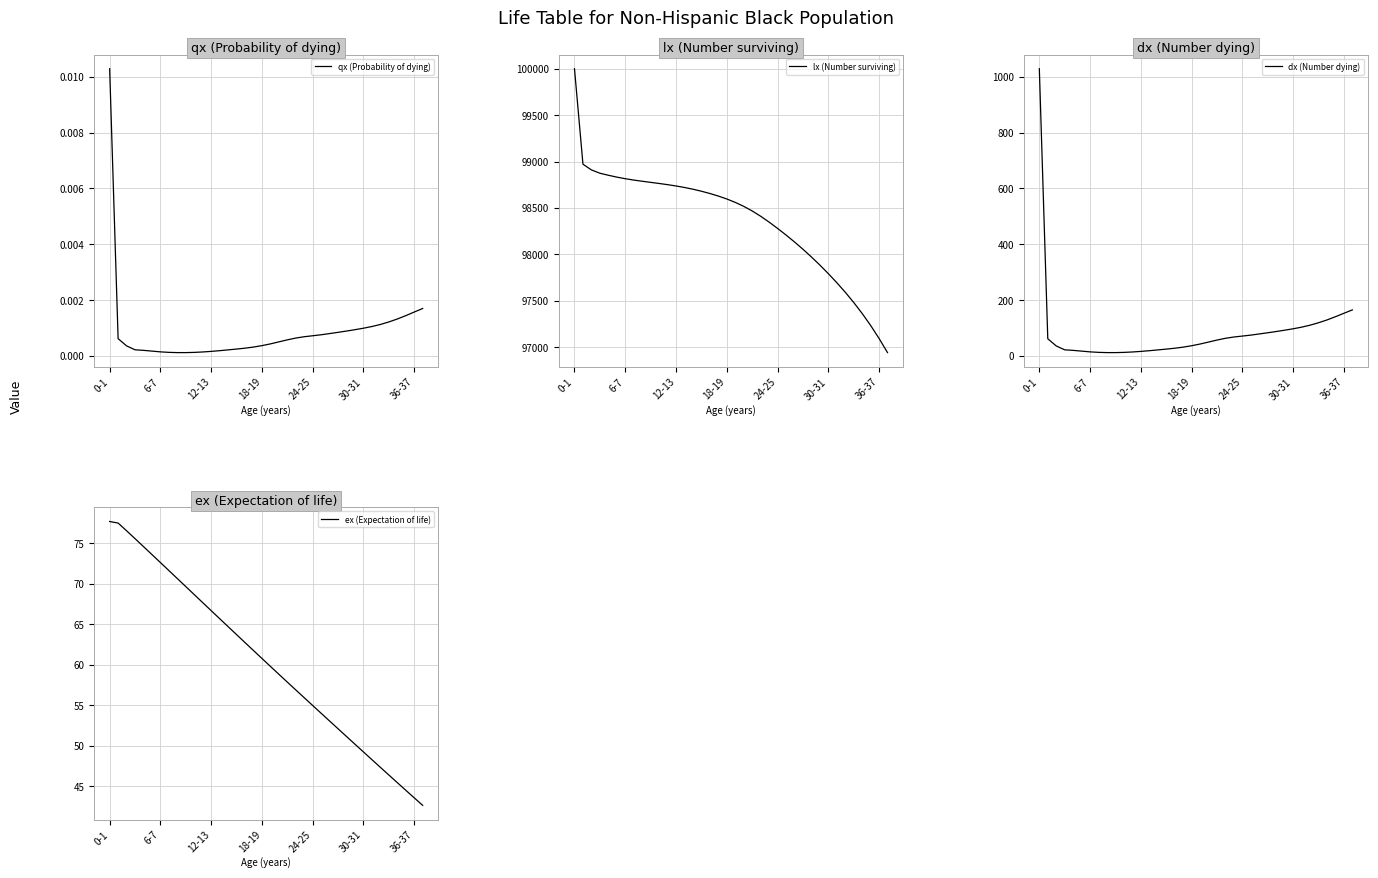

The value of lx (Number surviving) at 12-13 is 98736.9. True or false?

True